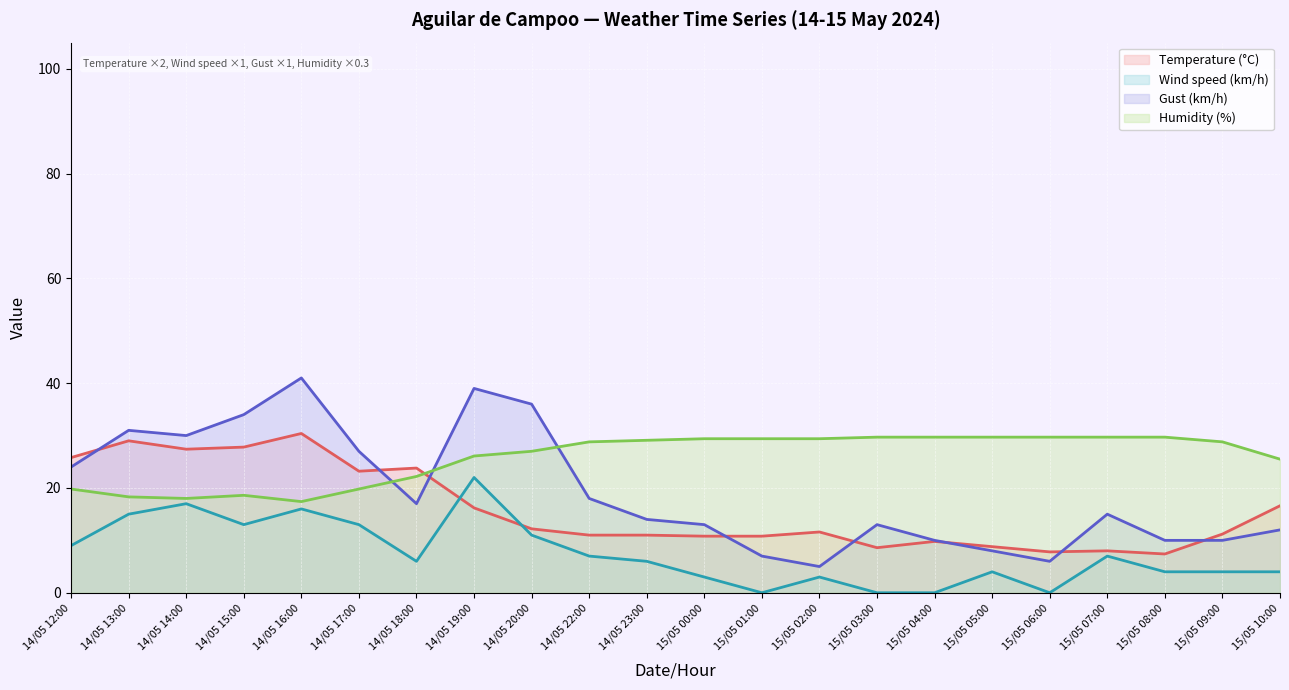

Is the value of Temperature (°C) at 15/05 10:00 greater than the value of Humidity (%) at 14/05 20:00?

No